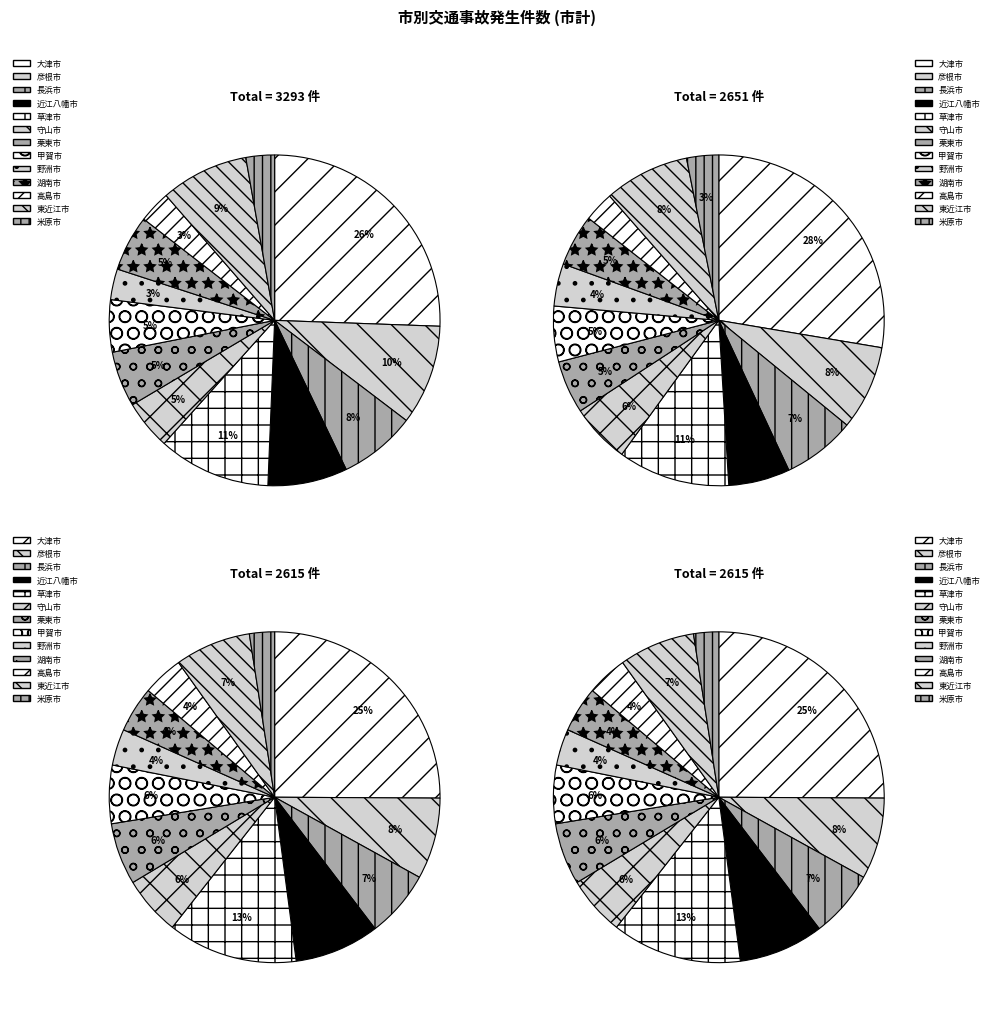

True or false: 守山市 accounts for 6% of the total.

True